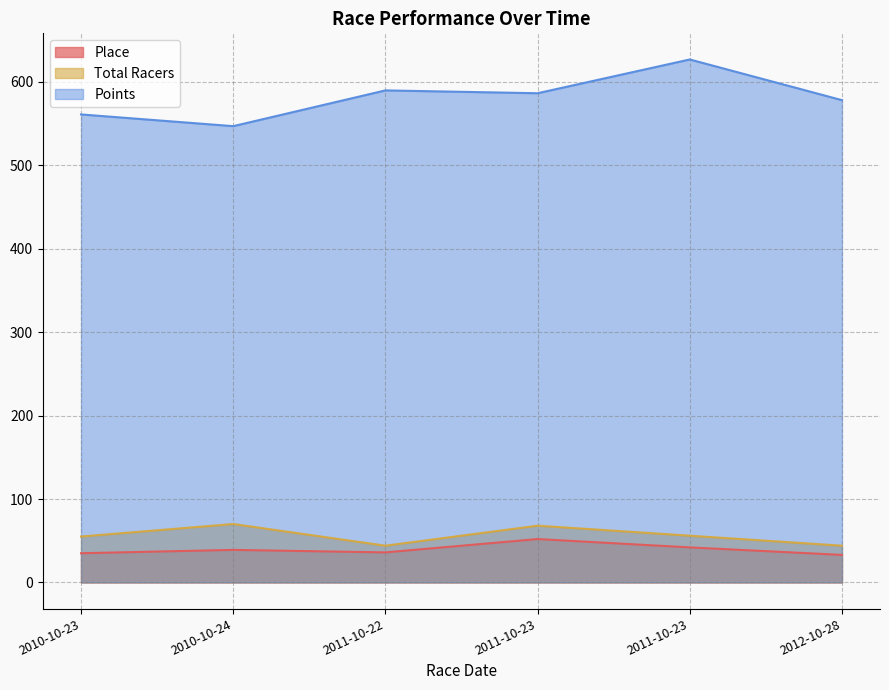

What is the minimum value shown in the chart?

33.0